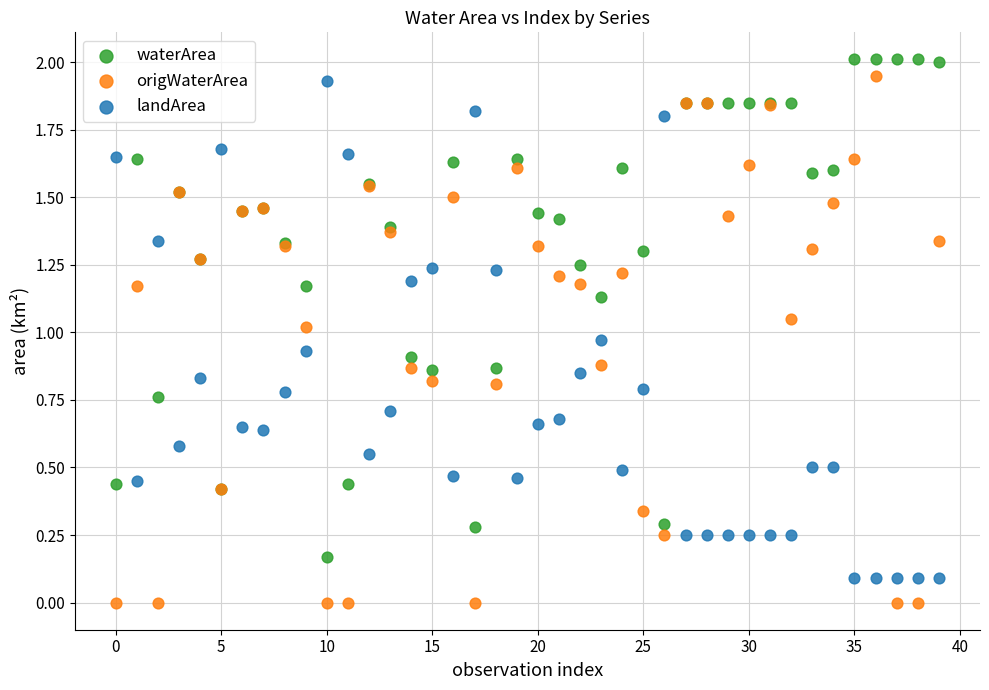

Which series has the widest spread of Y values?

origWaterArea